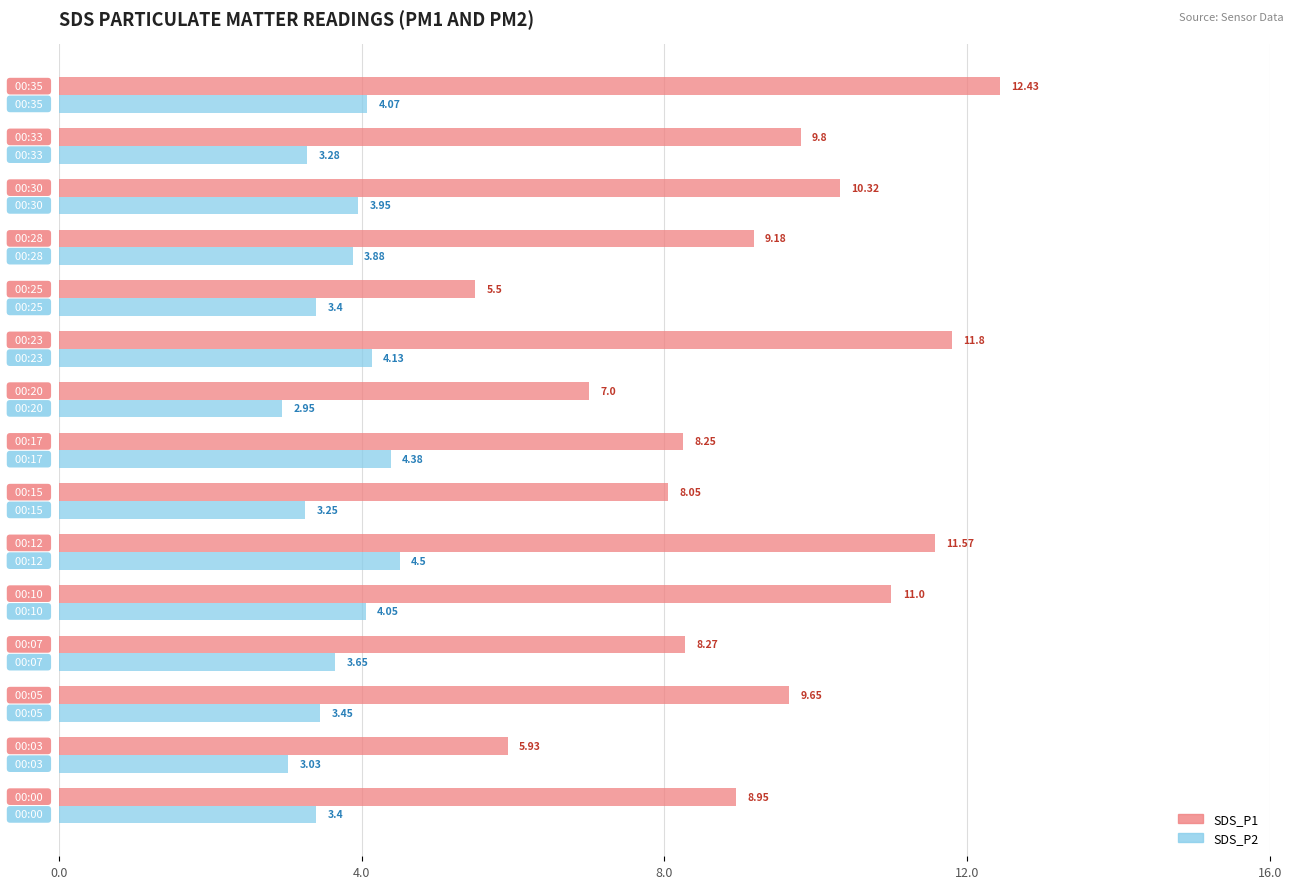

Which series has the widest spread of values?

SDS_P1